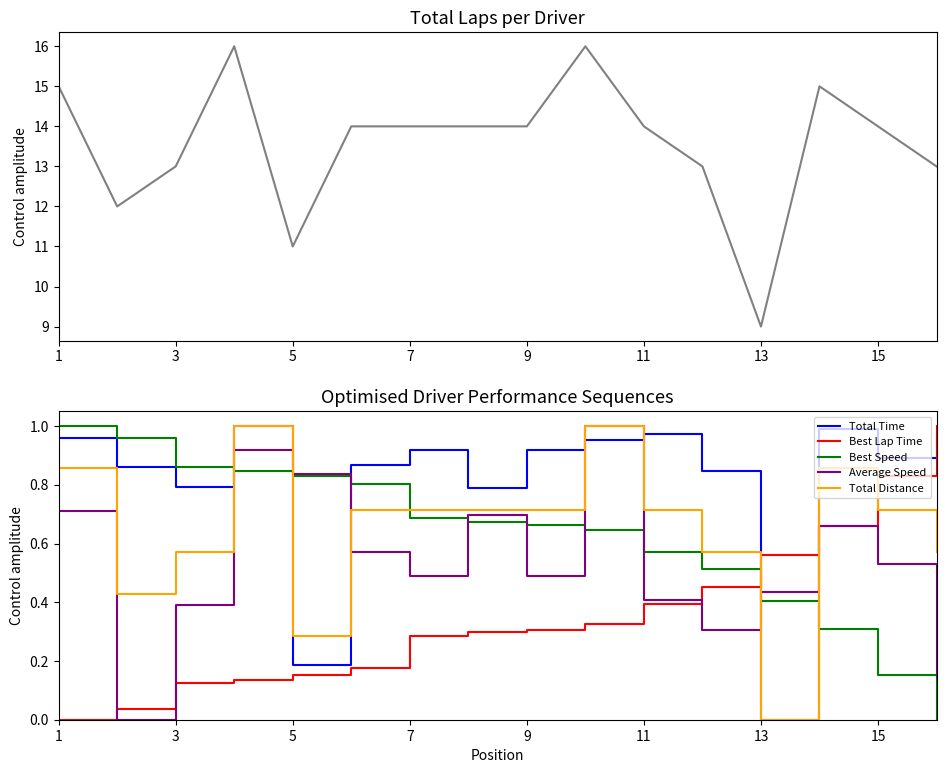

True or false: Best Lap Time and Total Distance intersect in this chart.

True